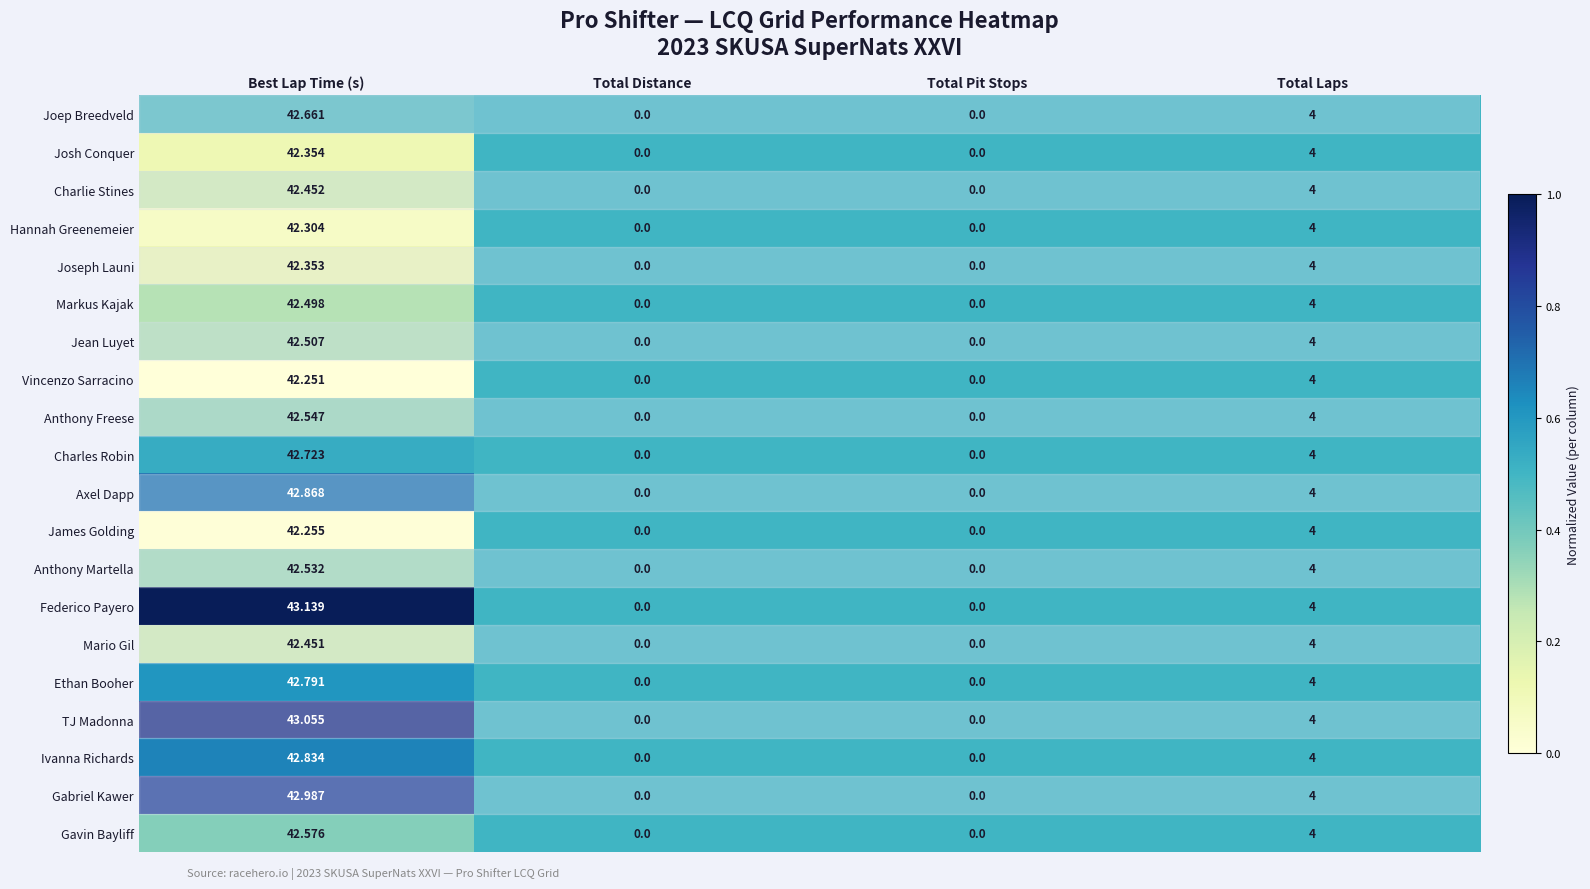

At which label is Markus Kajak closest to 21?

Total Laps